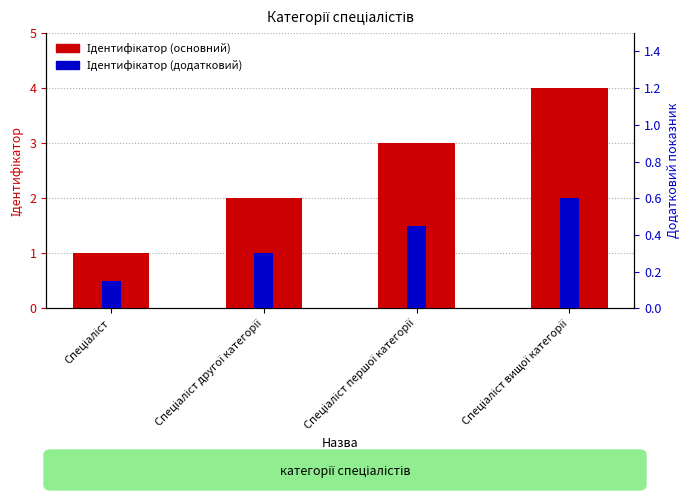

What is the maximum value shown in the chart?

4.0